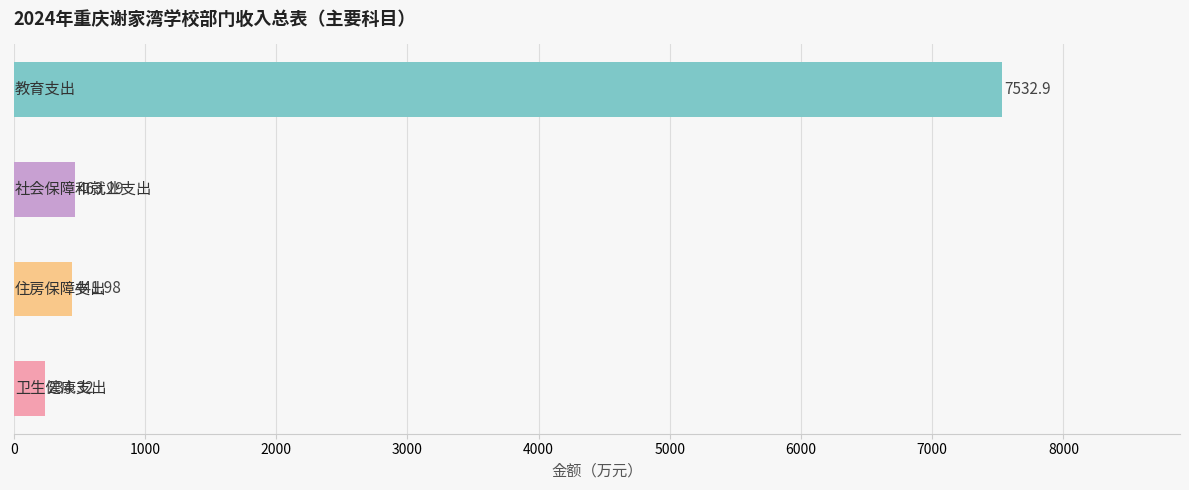

What is the sum of all values?

8672.5